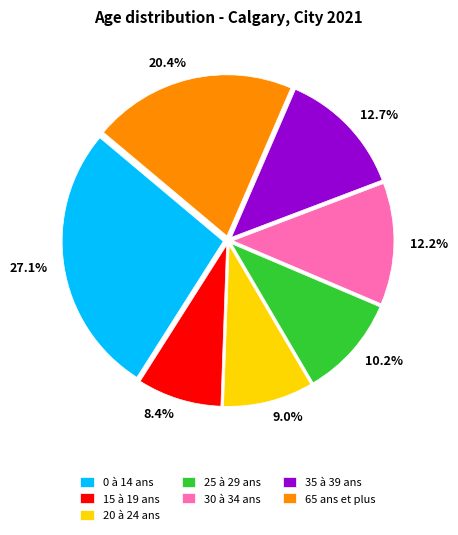

Is it true that 30 à 34 ans is 19% of the pie?

False